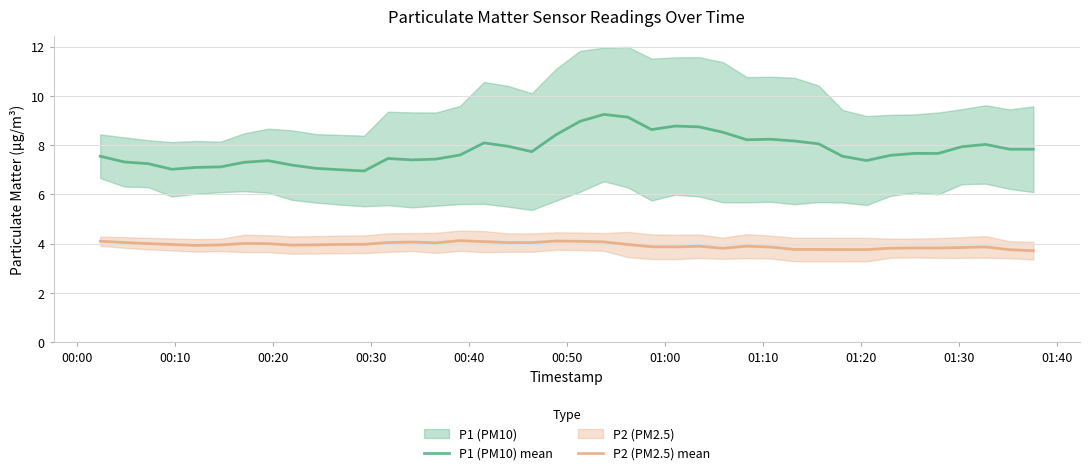

What are all the series names shown in the legend?

P1 (PM10) mean, P2 (PM2.5) mean